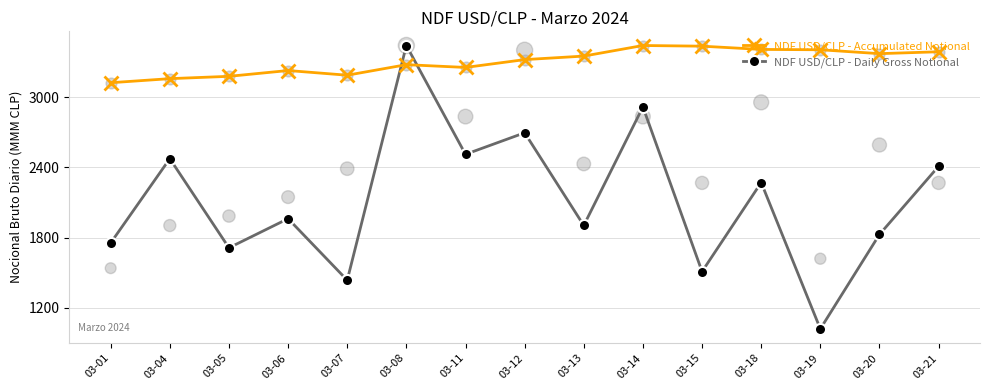

Which series contains the highest Y value?

NDF USD/CLP - Accumulated Notional